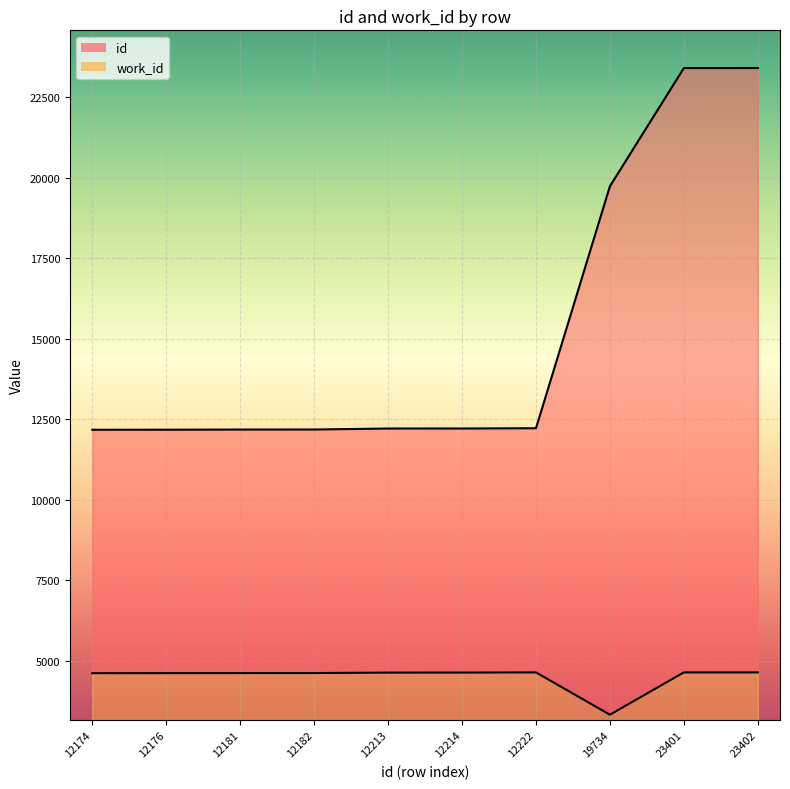

At which label is id line closest to 17788?

19734